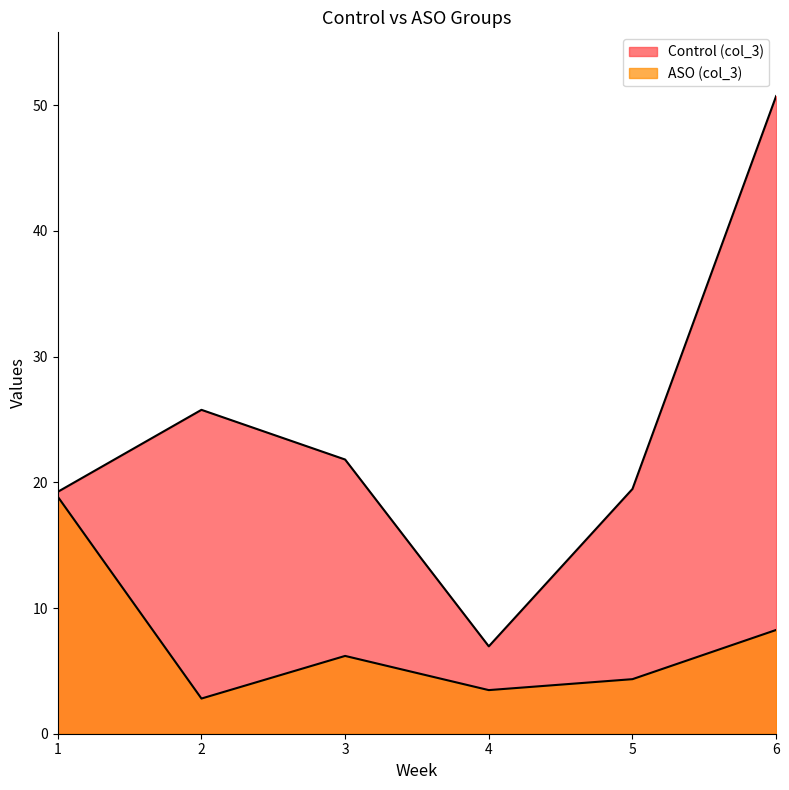

True or false: Control has more than 0 points higher than both neighbors.

True